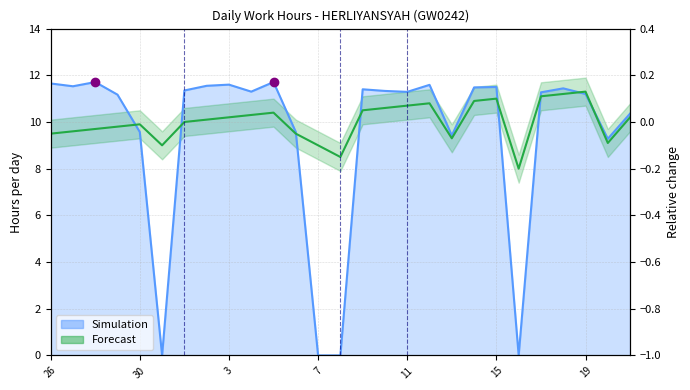

What is the difference between the second highest and minimum values?

3.2